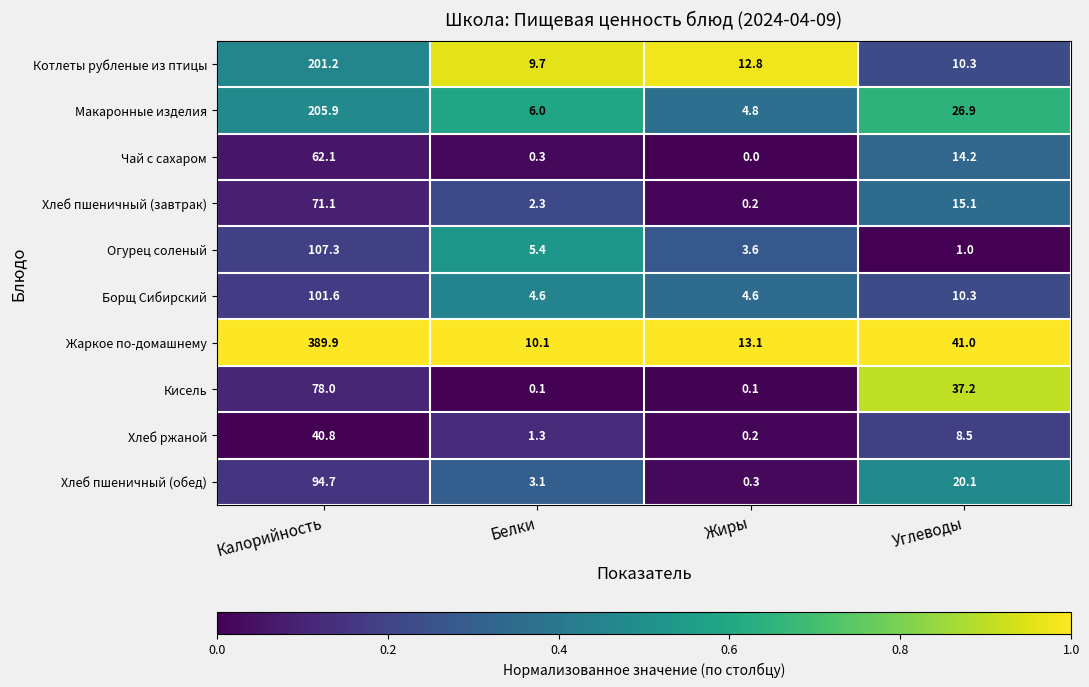

At which category is the sum across all series the highest?

Калорийность